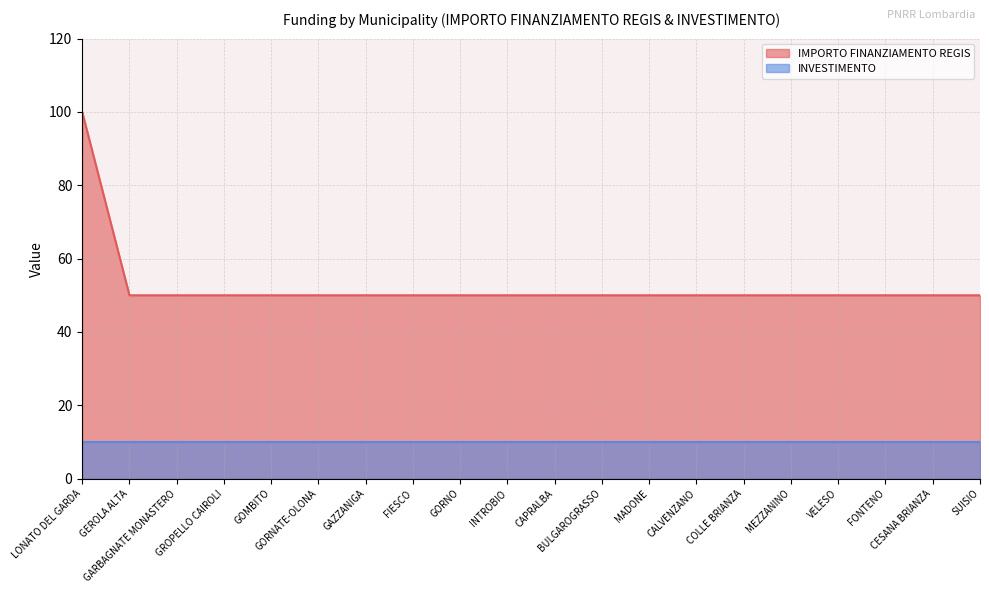

Approximately how many times larger is the value at INTROBIO compared to GAZZANIGA?

1.0